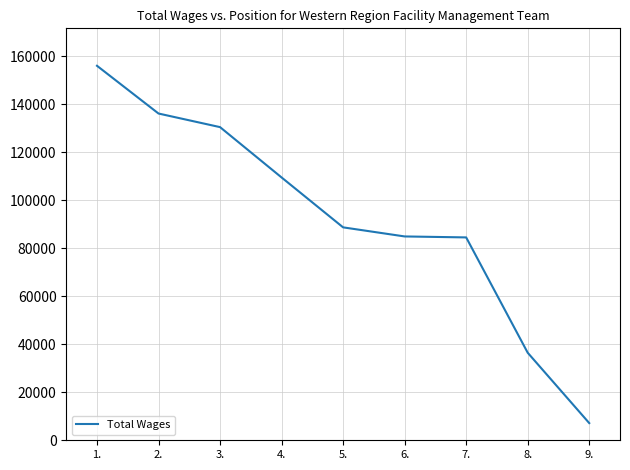

What is the difference between the maximum and minimum values?

148822